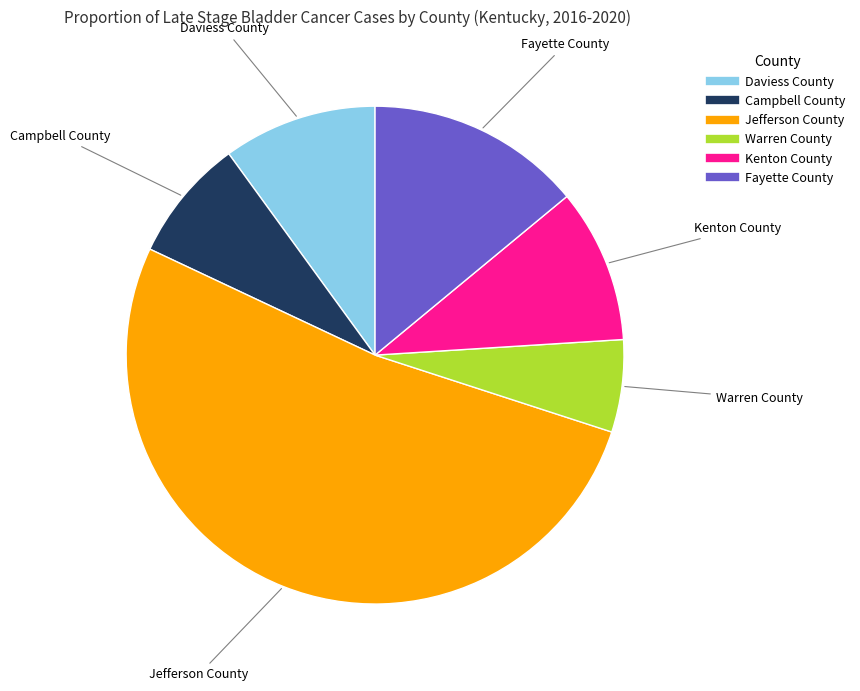

Count the number of slices in the pie.

6